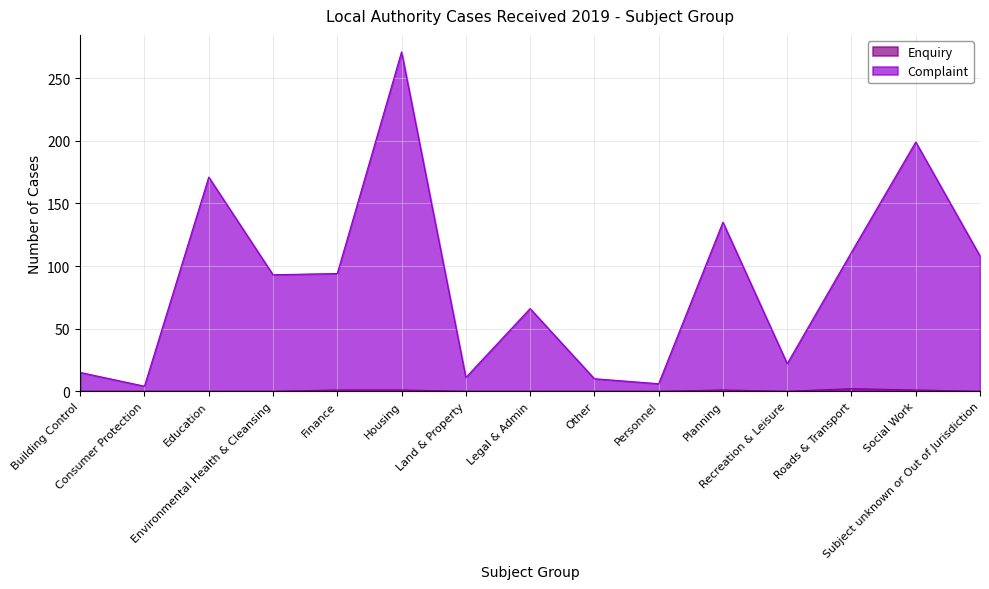

What position from the right is Other?

7